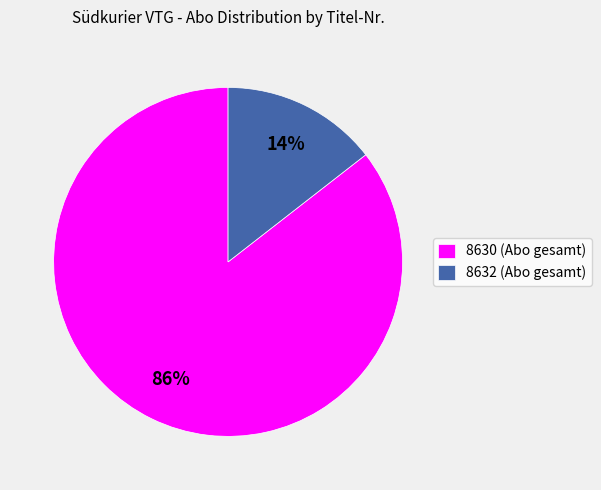

Is it true that 8630 (Abo gesamt) is 92% of the pie?

False